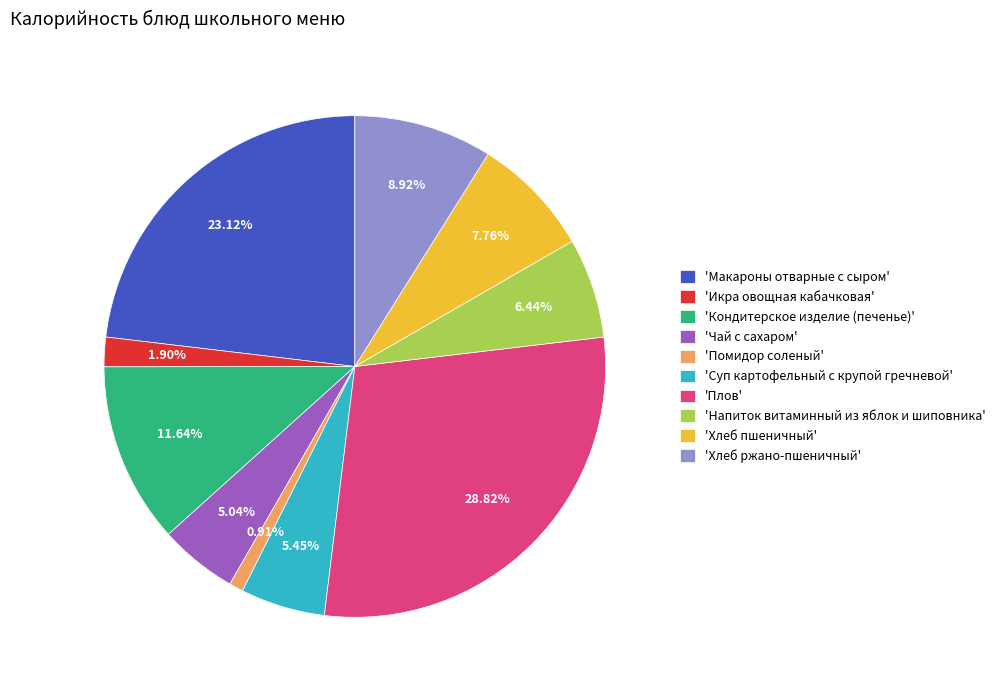

Which category has the biggest portion of the pie?

'Плов'